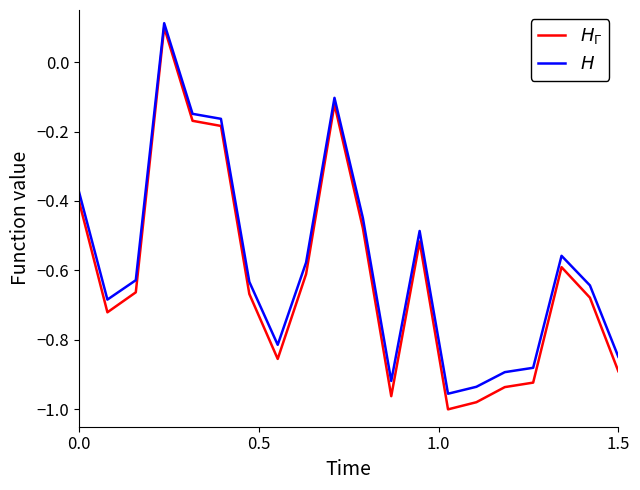

Reading left to right, what are all the values shown in this chart?

$H_{\Gamma}$: -0.4	-0.7	-0.7	0.1	-0.2	-0.2	-0.7	-0.9	-0.6	-0.1	-0.5	-1.0	-0.5	-1.0	-1.0	-0.9	-0.9	-0.6	-0.7	-0.9
$H$: -0.4	-0.7	-0.6	0.1	-0.1	-0.2	-0.6	-0.8	-0.6	-0.1	-0.4	-0.9	-0.5	-1.0	-0.9	-0.9	-0.9	-0.6	-0.6	-0.8